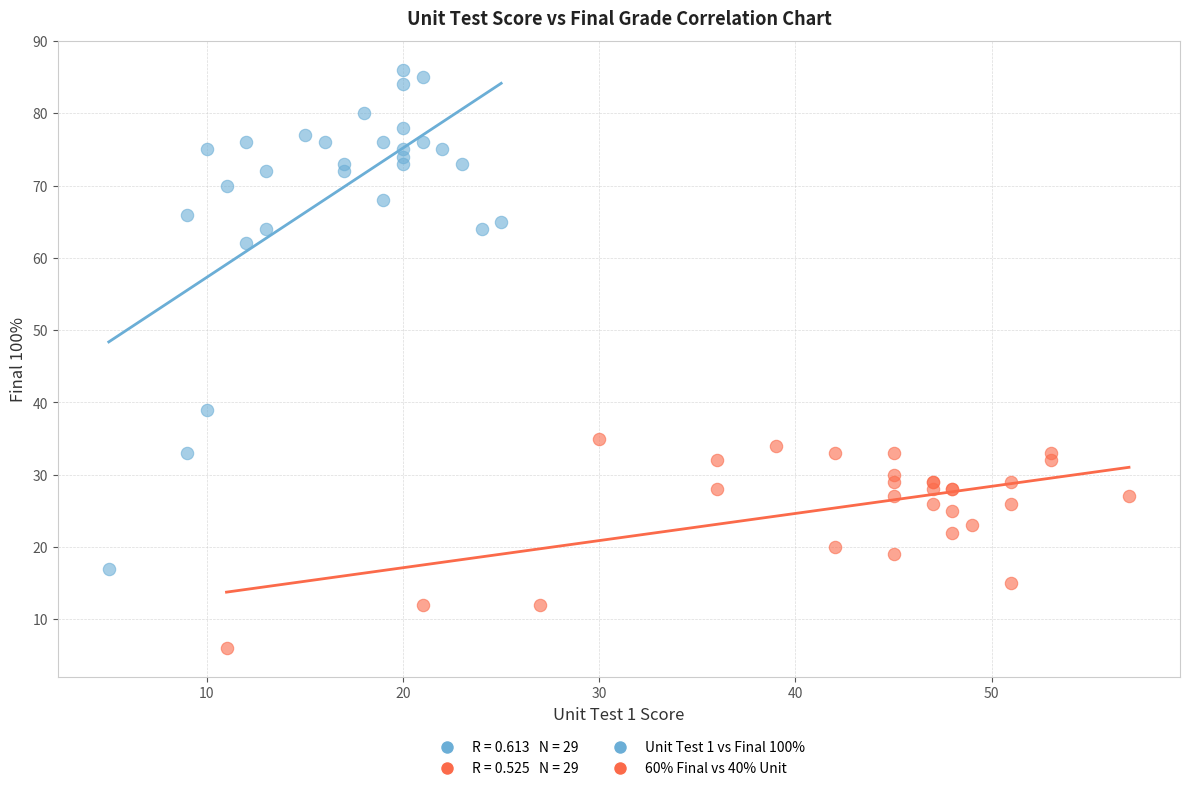

Which series contains the highest Y value?

Unit Test 1 vs Final 100%